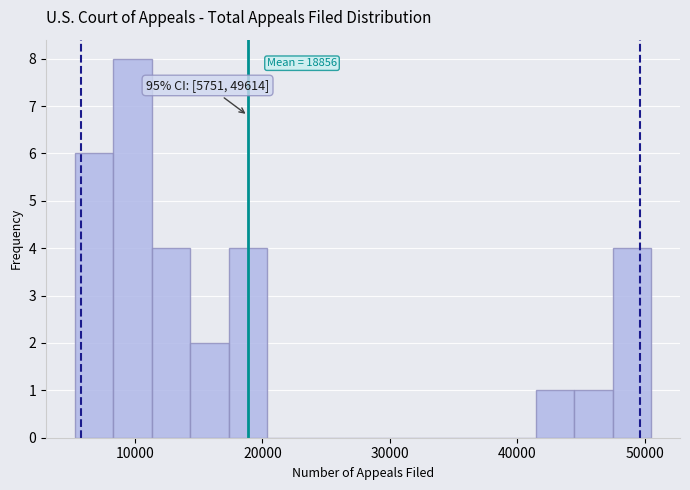

Read against the x-axis, roughly where is the centre of the tallest bar?

10000